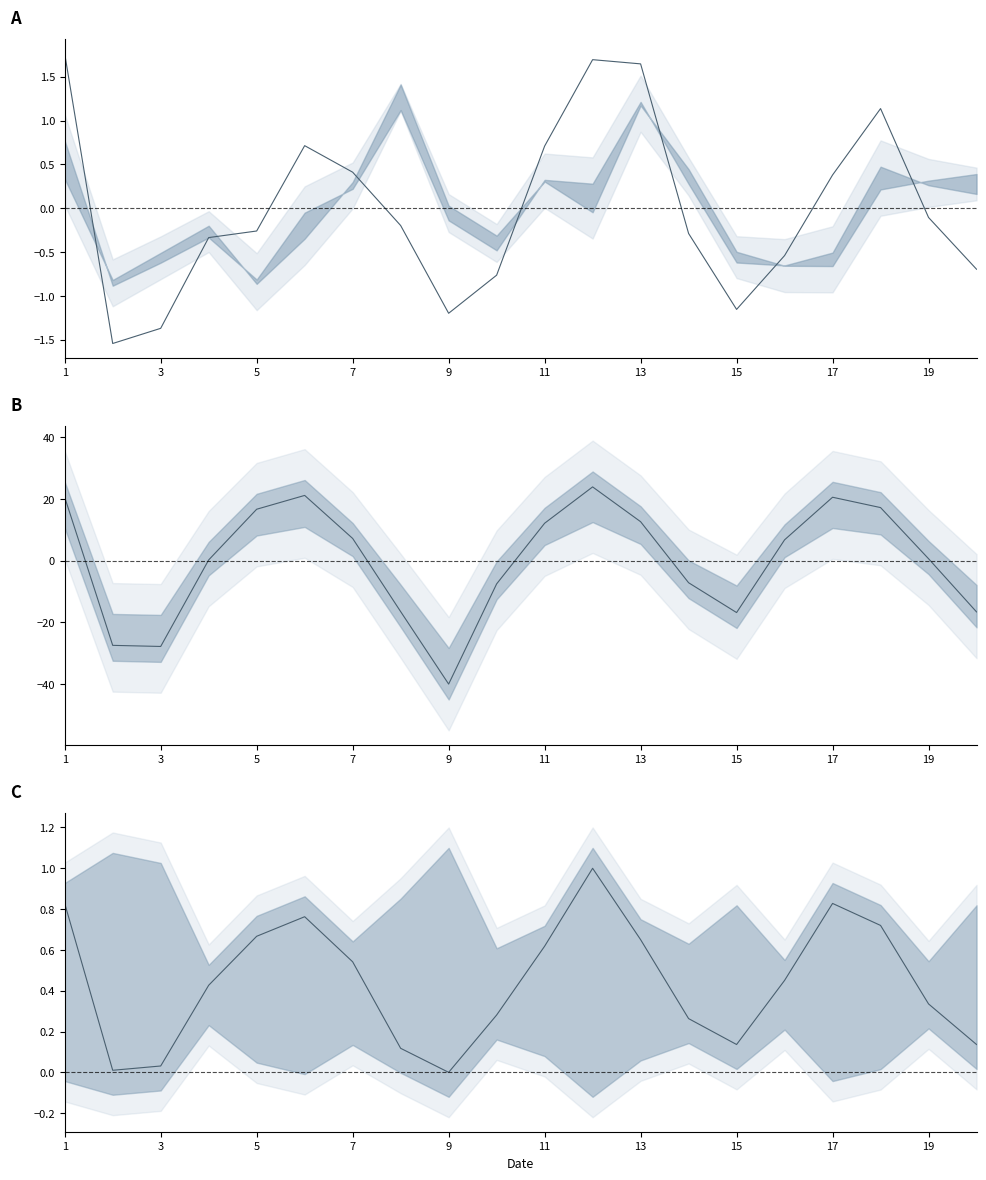

What is the maximum value shown in the chart?

23.9